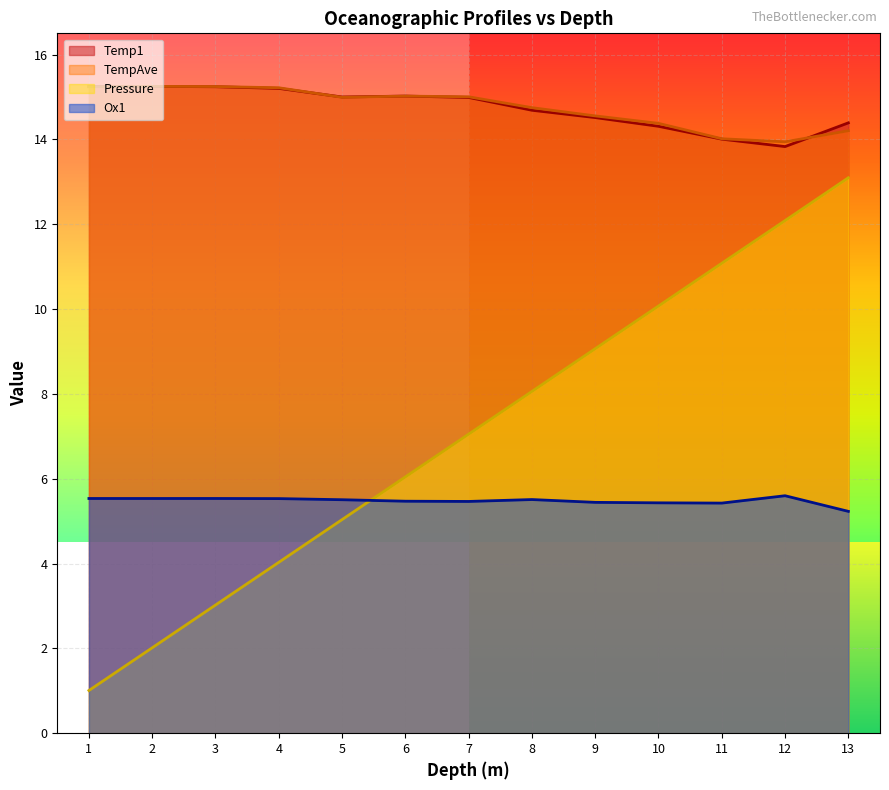

How many data points does each series have?

13